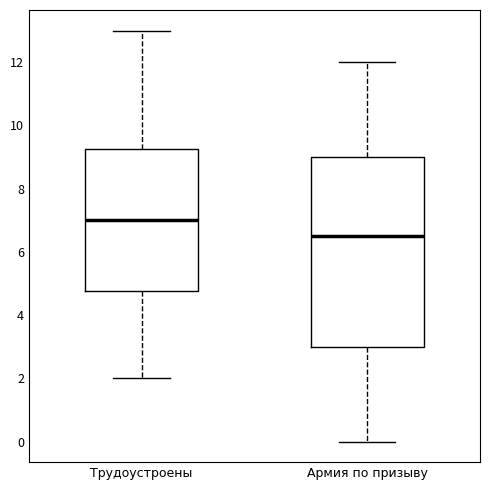

Where does the upper whisker of the box for Армия по призыву end on the y-axis? The values are not printed on the chart, so give them approximately, as read against the axis.

12.0